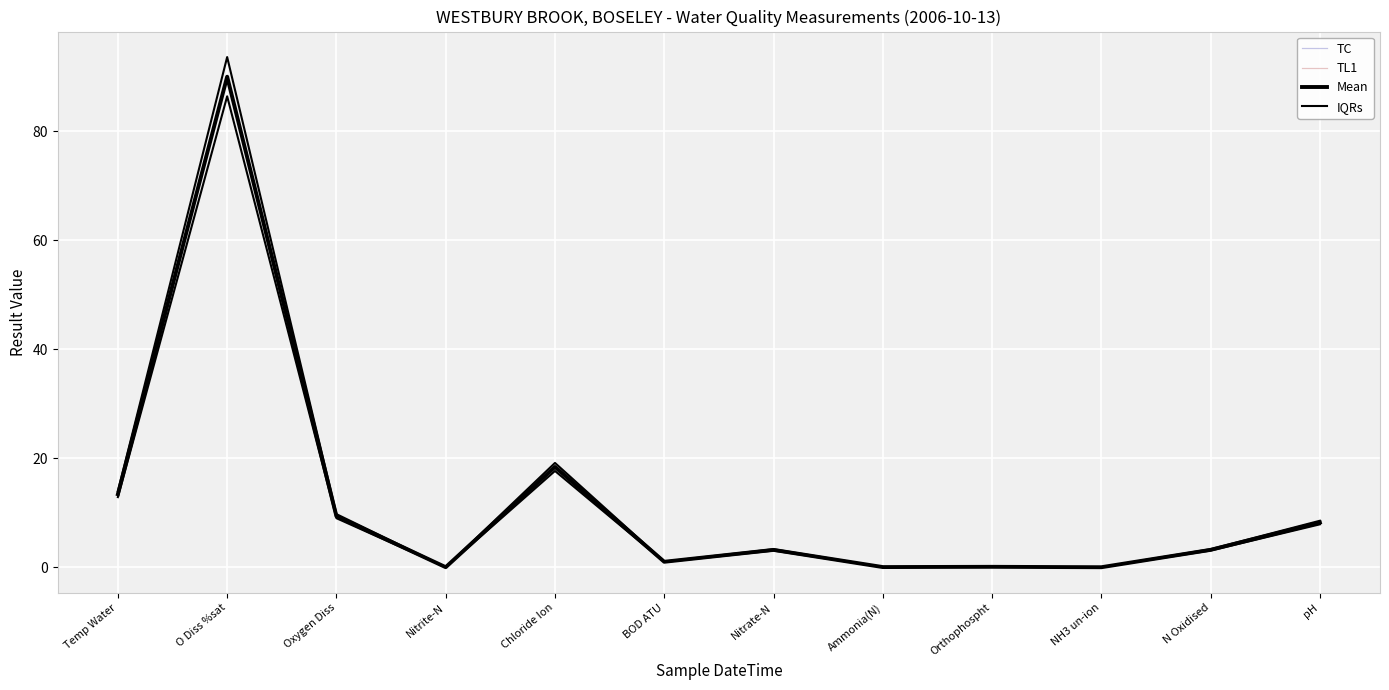

How many distinct data groups are displayed?

4